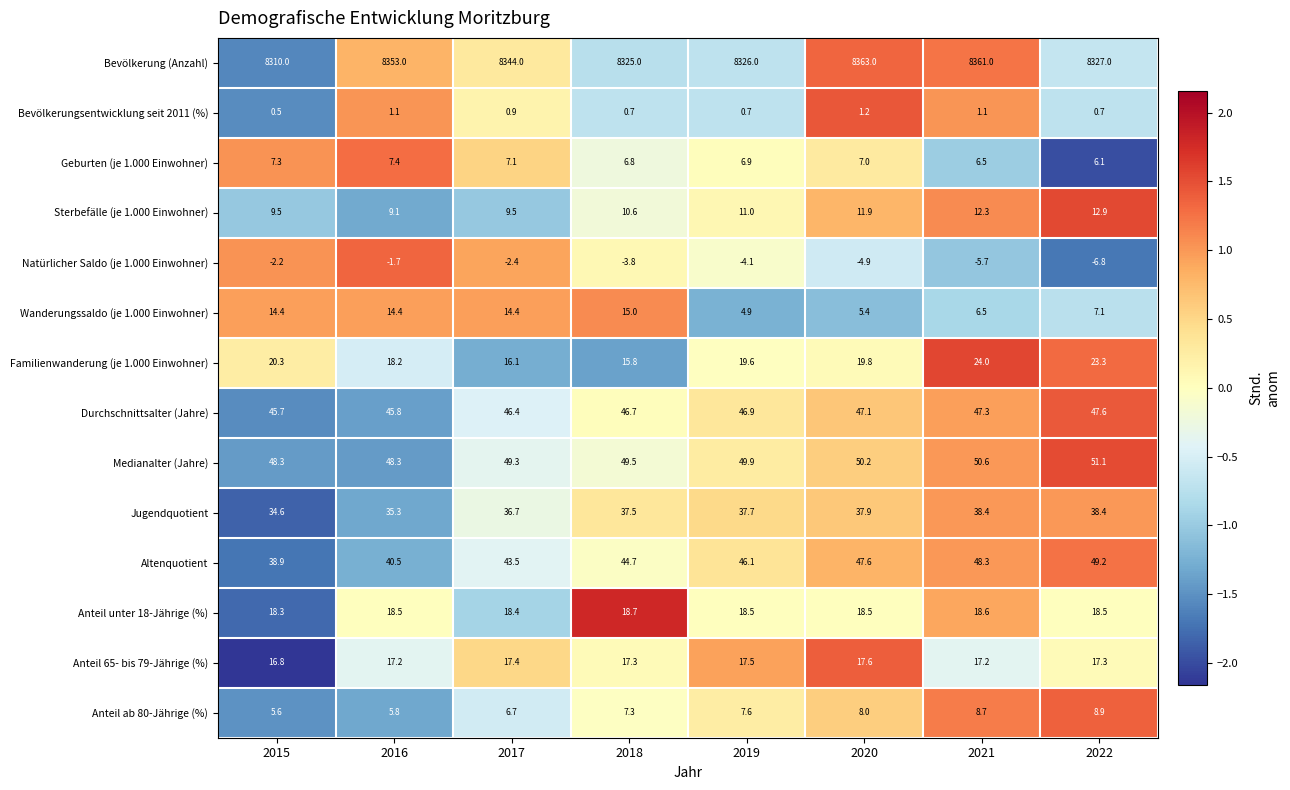

What is the difference between the highest and lowest values at 2016?

8354.7